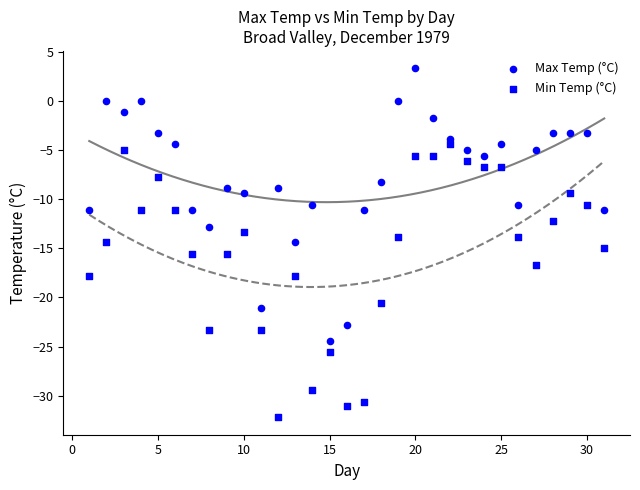

How many points are shown in the scatter plot?

62